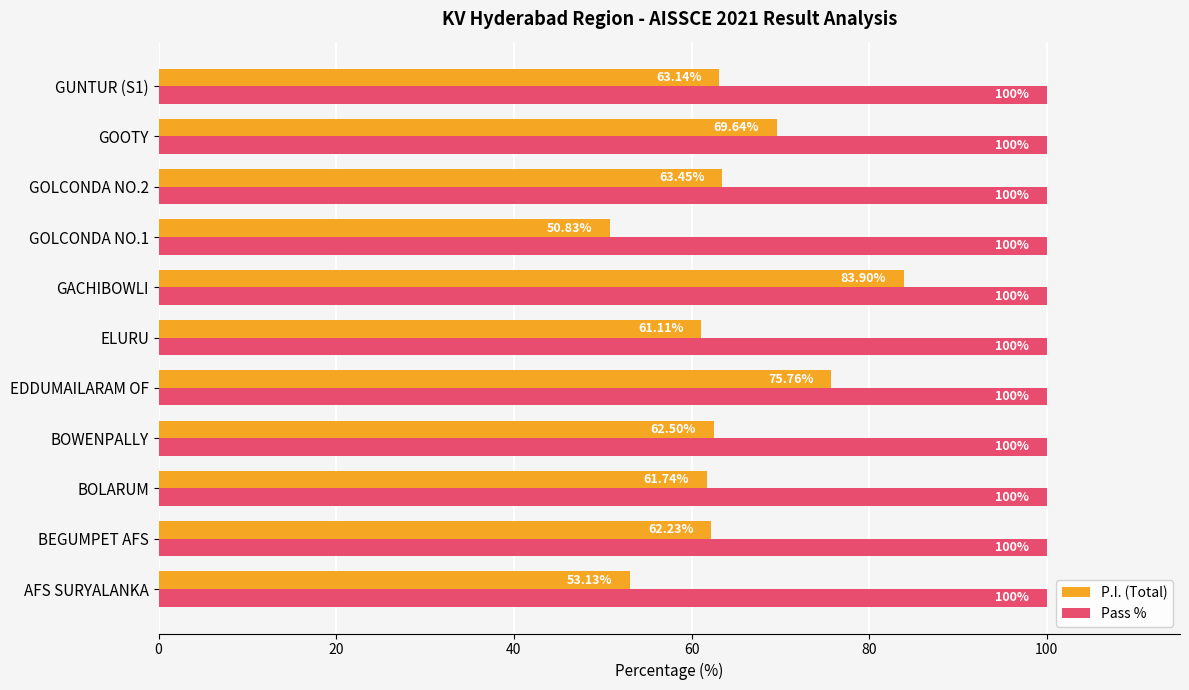

What is the average value of the Pass % series?

100.0